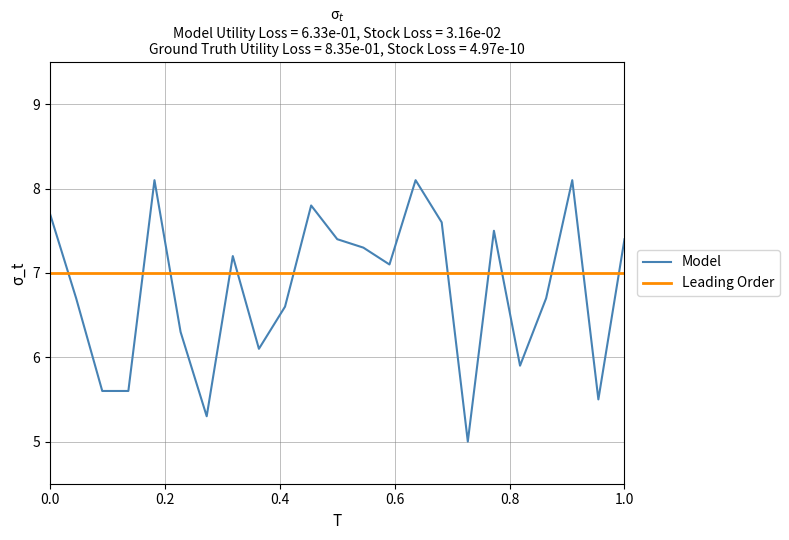

What are all the series names shown in the legend?

Model, Leading Order